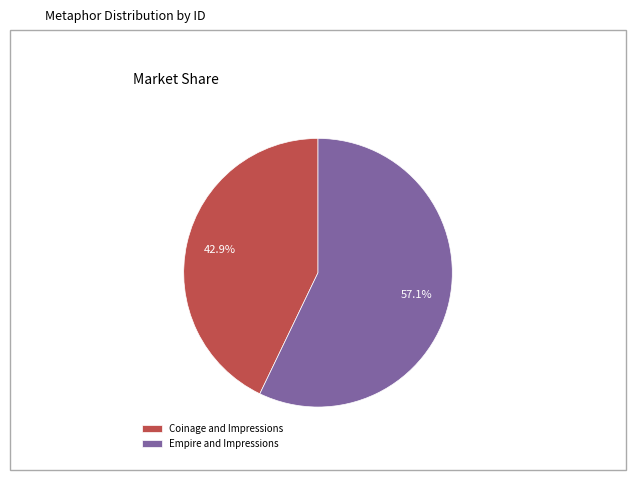

Which slice is the smallest?

Coinage and Impressions